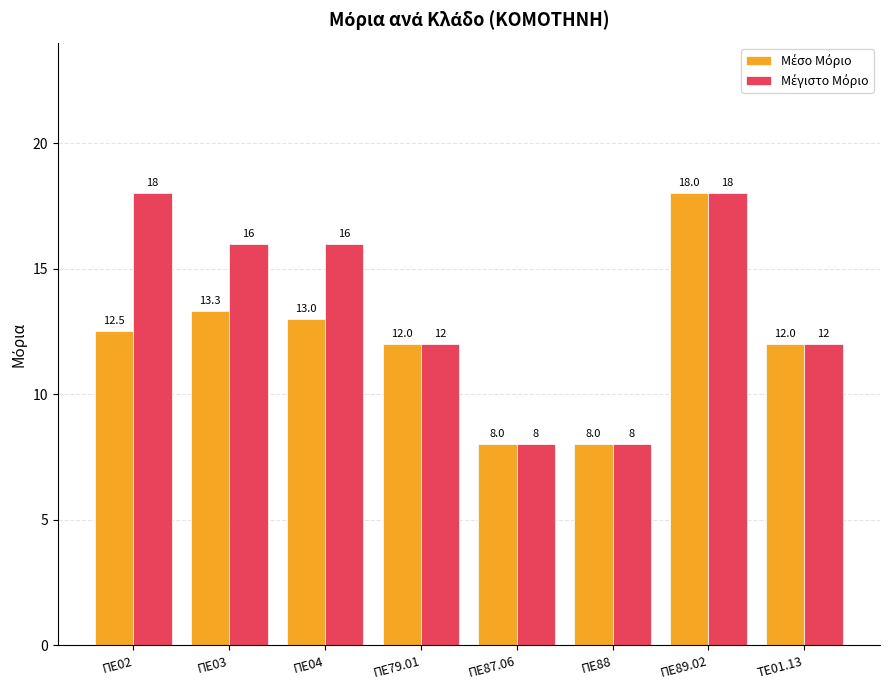

What is the label of the 8th bar from the right?

ΠΕ02